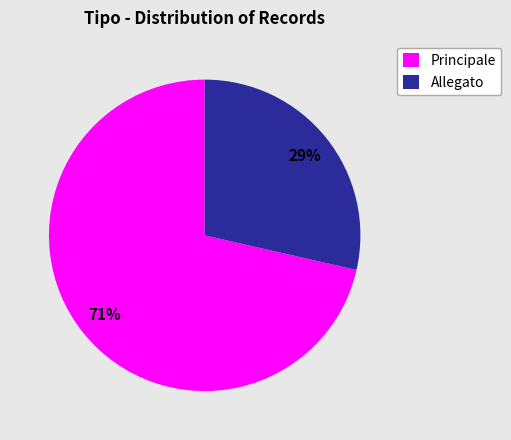

What percentage is the Allegato slice, to the nearest percent?

29%